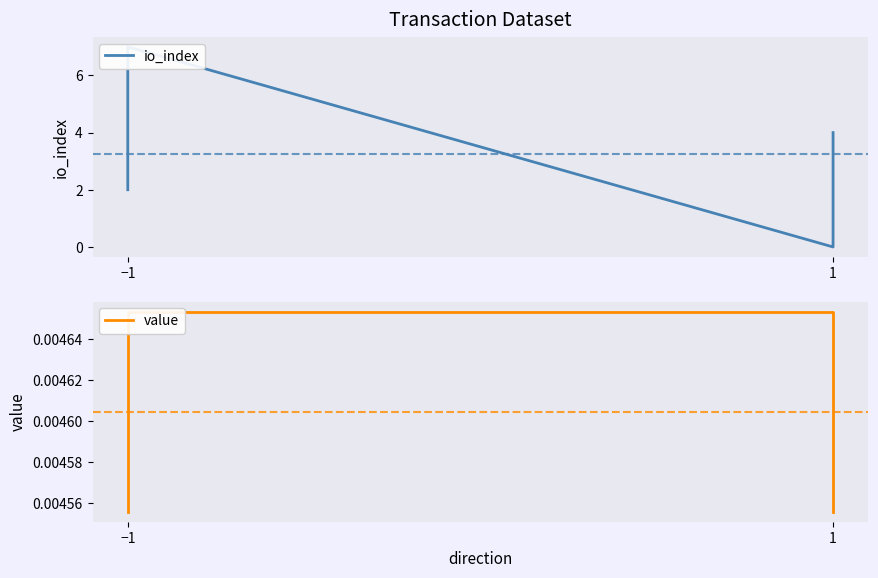

The value series shows 0.0 at 1. True or false?

False